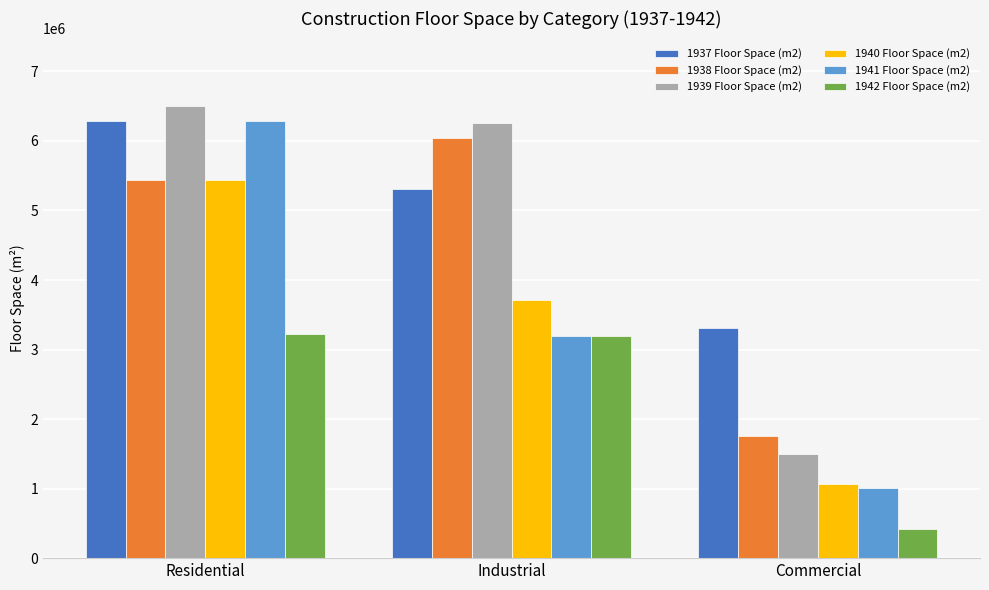

How many bars are there in each group?

6